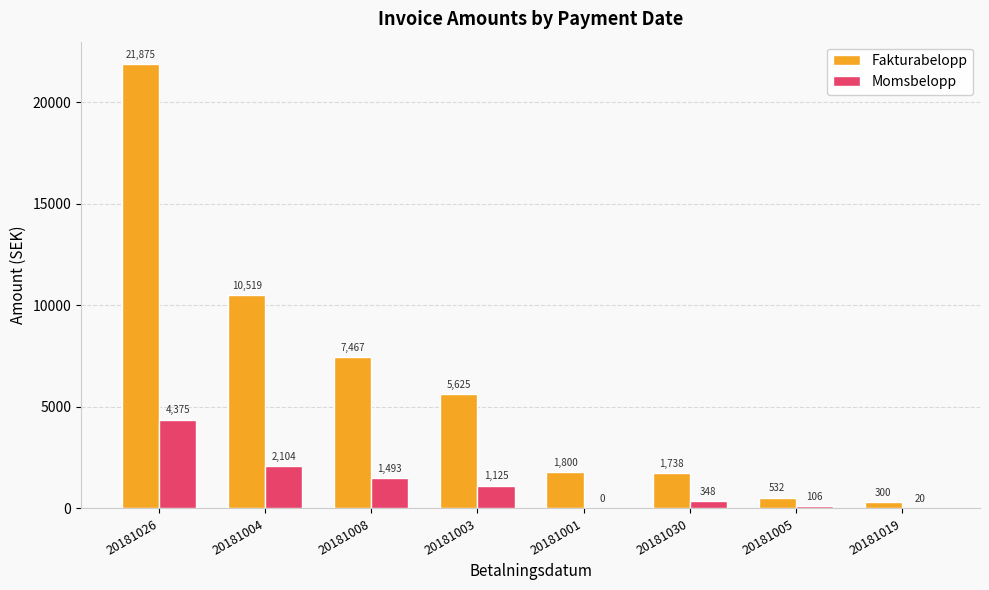

The Fakturabelopp series shows 2835.1 at 20181001. True or false?

False